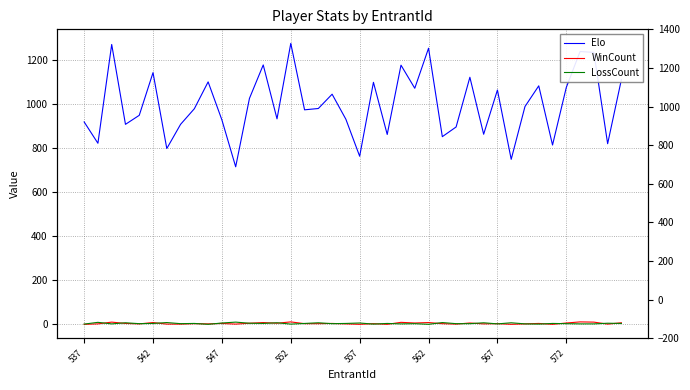

True or false: LossCount and Elo intersect in this chart.

False